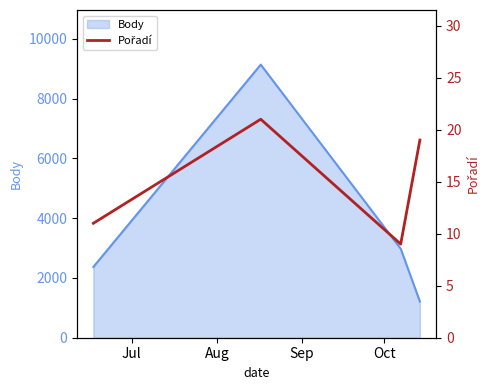

How many interior local peaks does the Body series have?

1